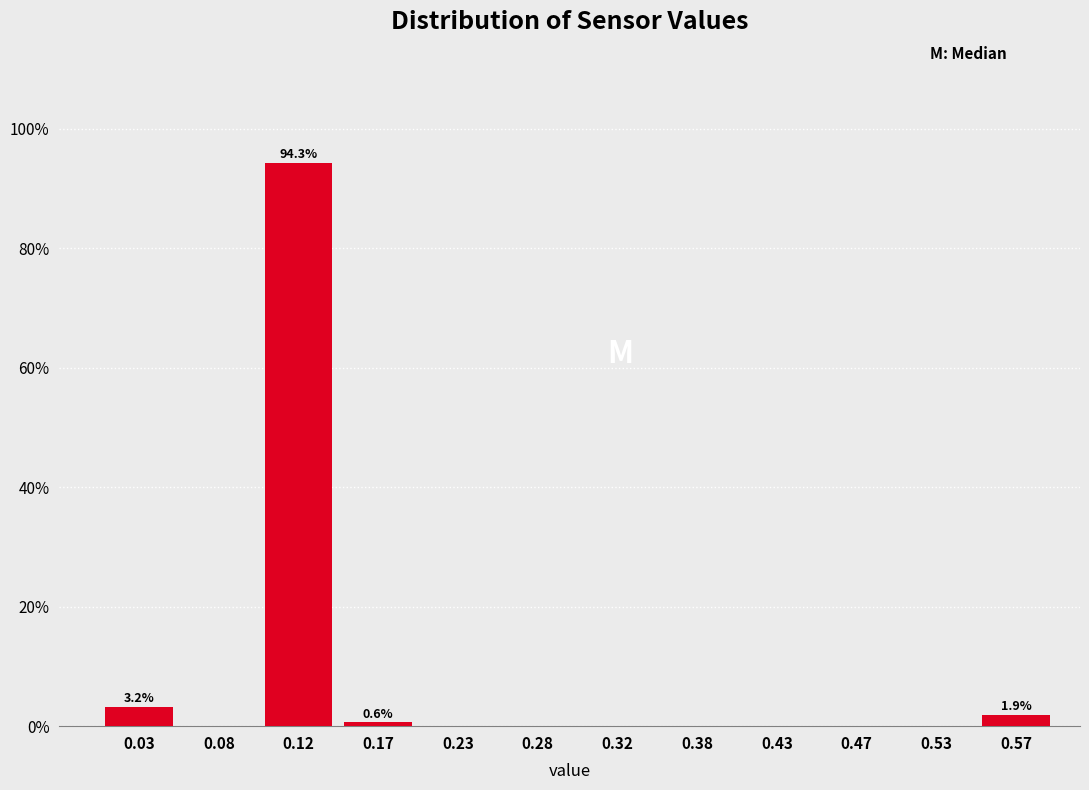

Which range on the x-axis has the tallest bar?

0.10 to 0.15